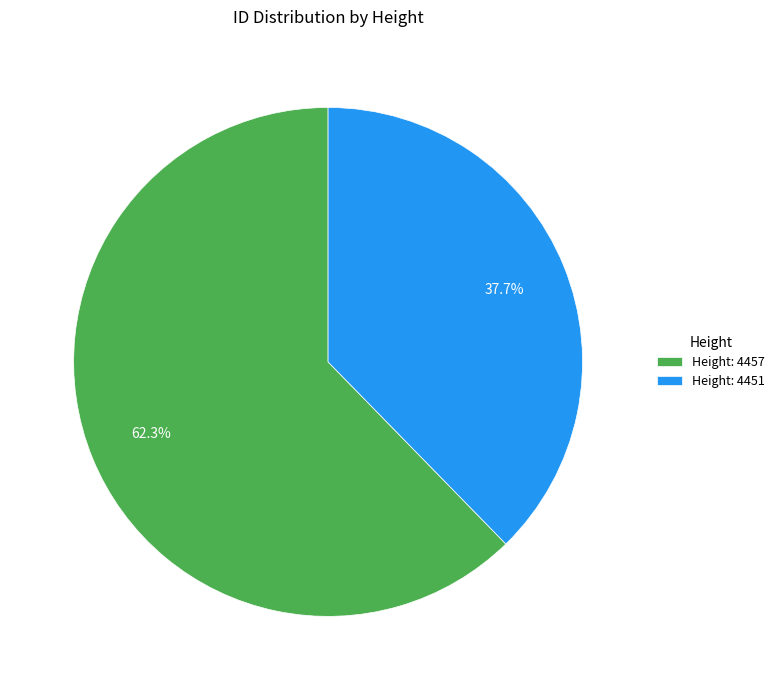

Rank the categories by value from highest to lowest.

Height: 4457, Height: 4451